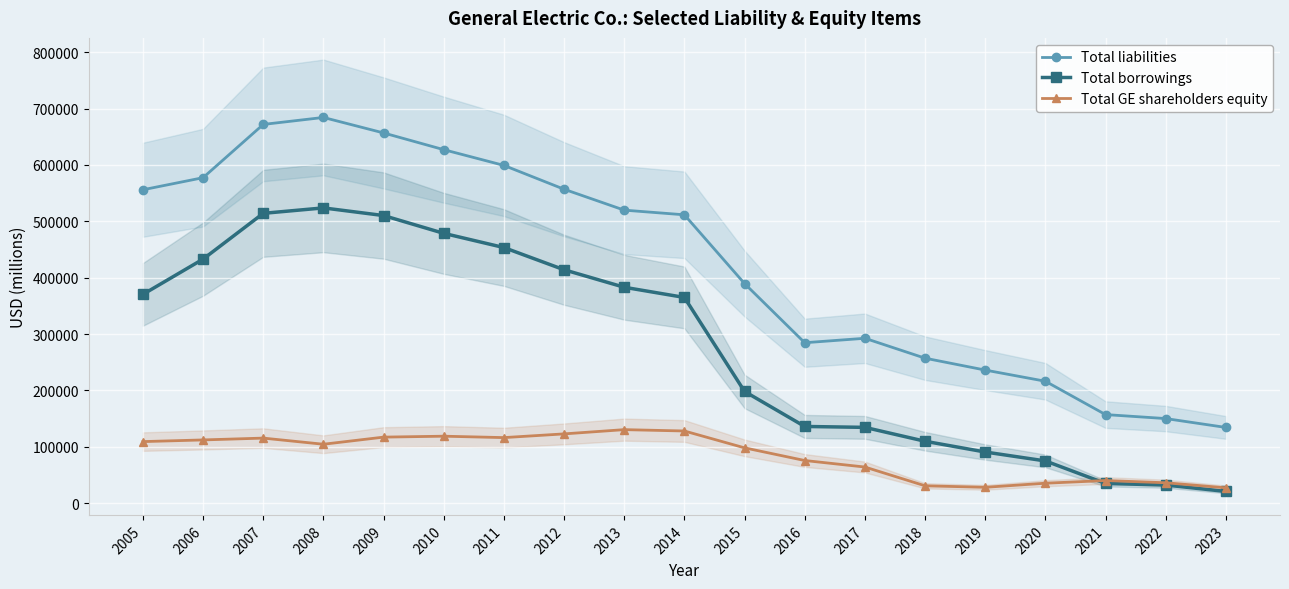

What are all the series names shown in the legend?

Total liabilities, Total borrowings, Total GE shareholders equity